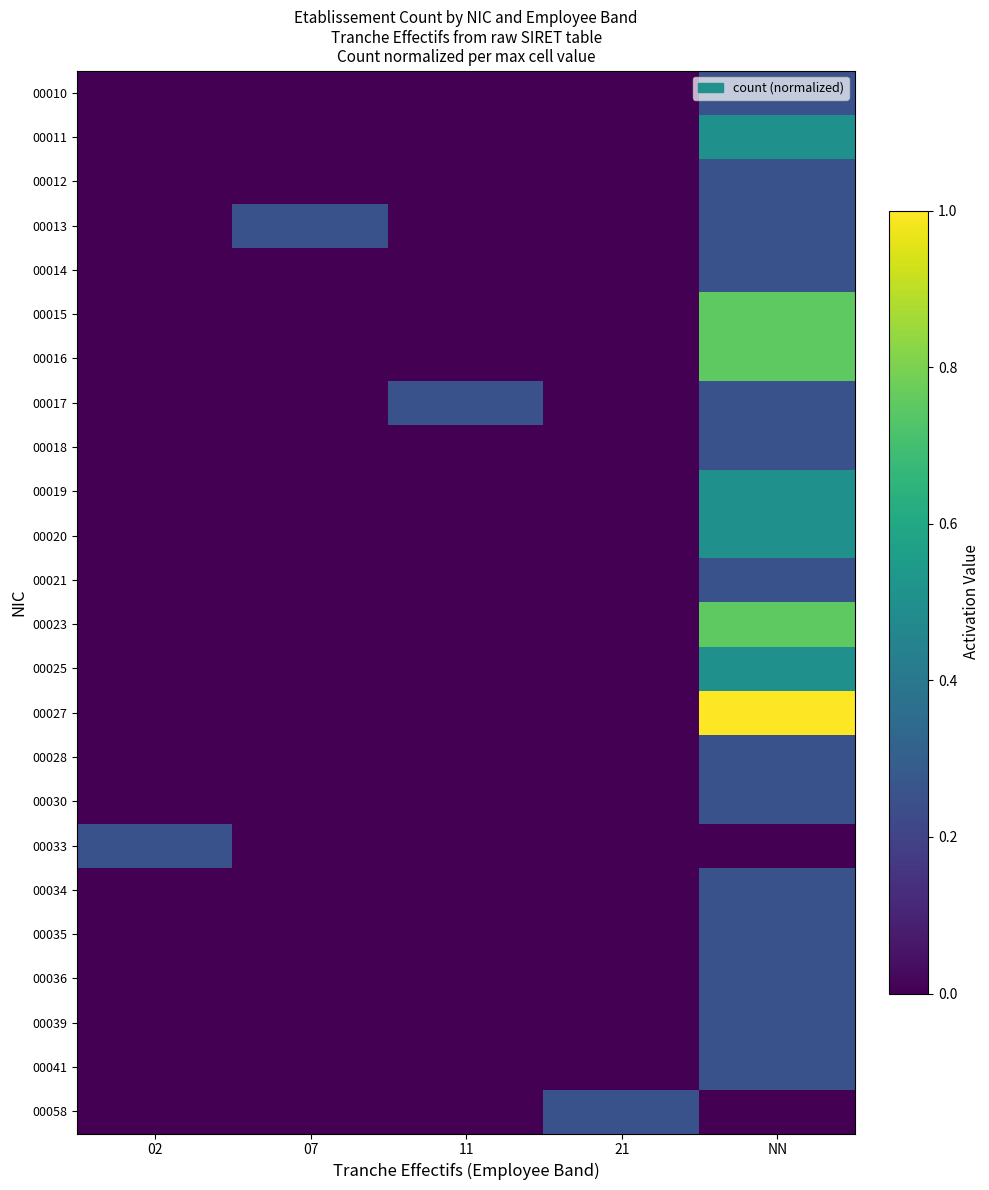

Reading left to right, list all the values displayed in this chart.

00010: 02=0.0	07=0.0	11=0.0	21=0.0	NN=0.2
00011: 02=0.0	07=0.0	11=0.0	21=0.0	NN=0.5
00012: 02=0.0	07=0.0	11=0.0	21=0.0	NN=0.2
00013: 02=0.0	07=0.2	11=0.0	21=0.0	NN=0.2
00014: 02=0.0	07=0.0	11=0.0	21=0.0	NN=0.2
00015: 02=0.0	07=0.0	11=0.0	21=0.0	NN=0.8
00016: 02=0.0	07=0.0	11=0.0	21=0.0	NN=0.8
00017: 02=0.0	07=0.0	11=0.2	21=0.0	NN=0.2
00018: 02=0.0	07=0.0	11=0.0	21=0.0	NN=0.2
00019: 02=0.0	07=0.0	11=0.0	21=0.0	NN=0.5
00020: 02=0.0	07=0.0	11=0.0	21=0.0	NN=0.5
00021: 02=0.0	07=0.0	11=0.0	21=0.0	NN=0.2
00023: 02=0.0	07=0.0	11=0.0	21=0.0	NN=0.8
00025: 02=0.0	07=0.0	11=0.0	21=0.0	NN=0.5
00027: 02=0.0	07=0.0	11=0.0	21=0.0	NN=1.0
00028: 02=0.0	07=0.0	11=0.0	21=0.0	NN=0.2
00030: 02=0.0	07=0.0	11=0.0	21=0.0	NN=0.2
00033: 02=0.2	07=0.0	11=0.0	21=0.0	NN=0.0
00034: 02=0.0	07=0.0	11=0.0	21=0.0	NN=0.2
00035: 02=0.0	07=0.0	11=0.0	21=0.0	NN=0.2
00036: 02=0.0	07=0.0	11=0.0	21=0.0	NN=0.2
00039: 02=0.0	07=0.0	11=0.0	21=0.0	NN=0.2
00041: 02=0.0	07=0.0	11=0.0	21=0.0	NN=0.2
00058: 02=0.0	07=0.0	11=0.0	21=0.2	NN=0.0